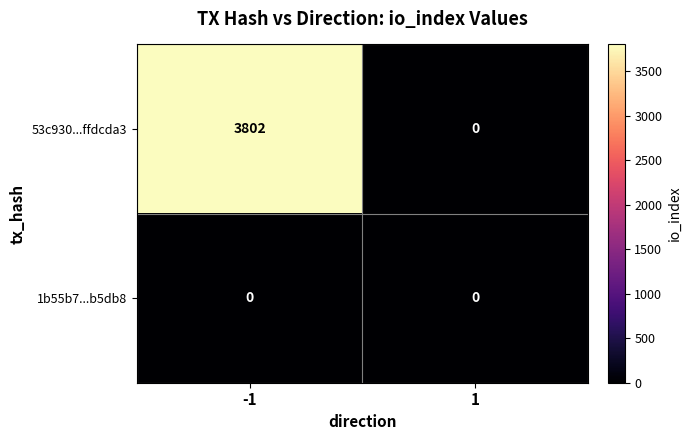

The value of 1b55b7...b5db8 at 1 is 0. True or false?

True